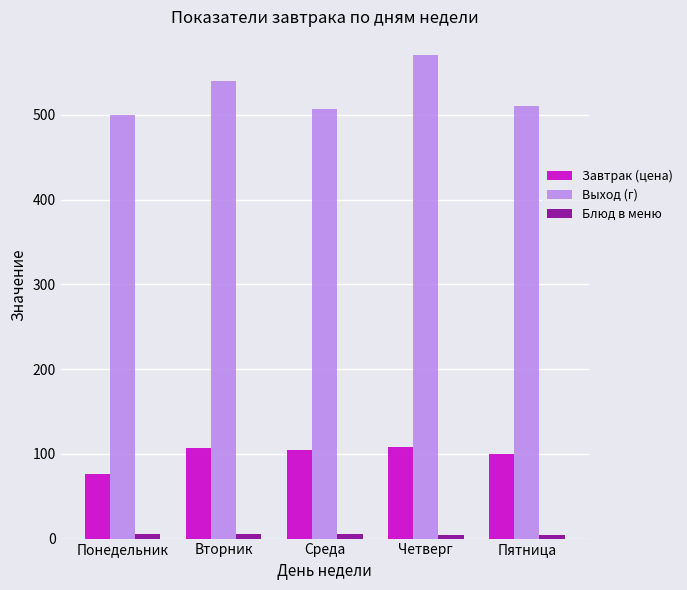

What position from the right is Понедельник?

5